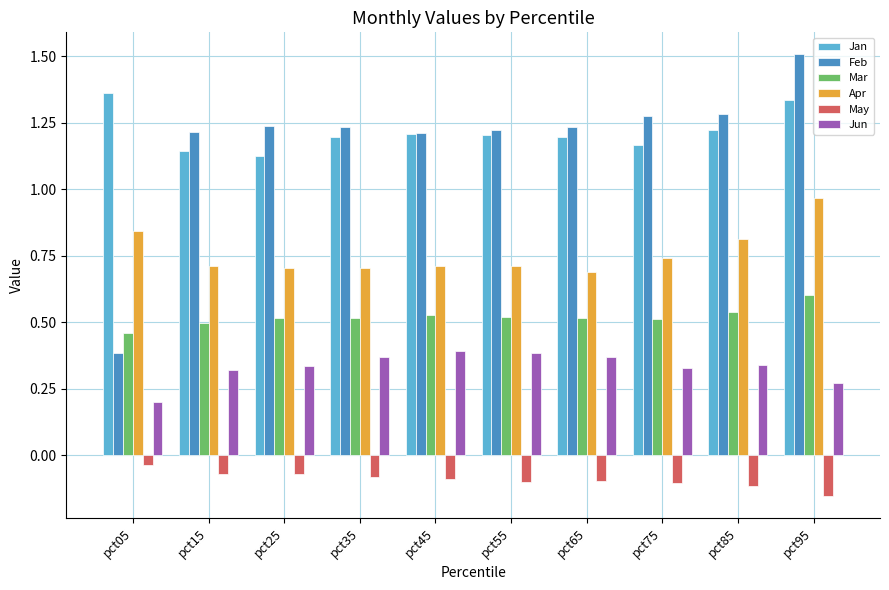

Does the chart contain stacked bars?

No